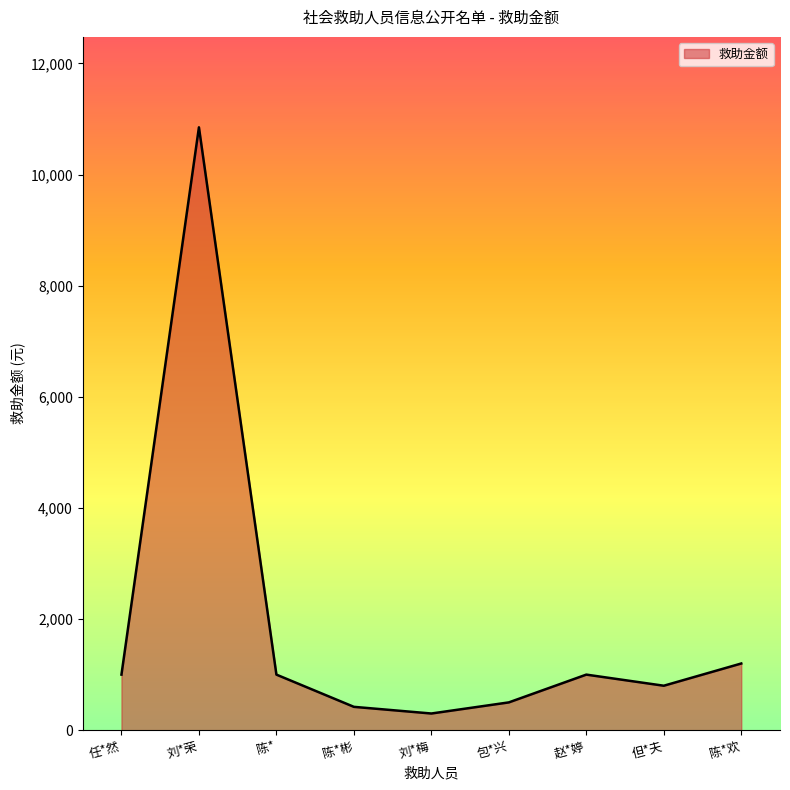

What is the minimum value shown in the chart?

300